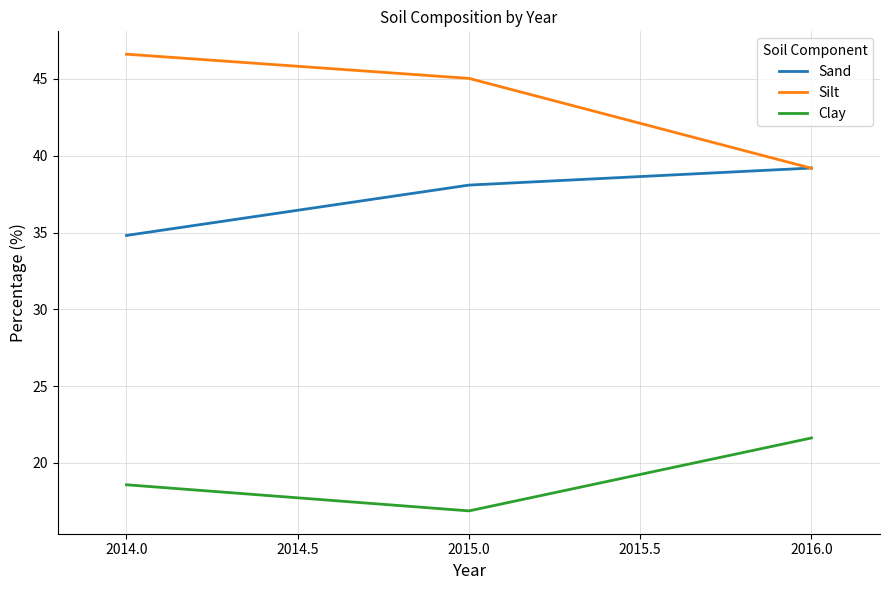

Which series has the largest total across all categories?

Silt